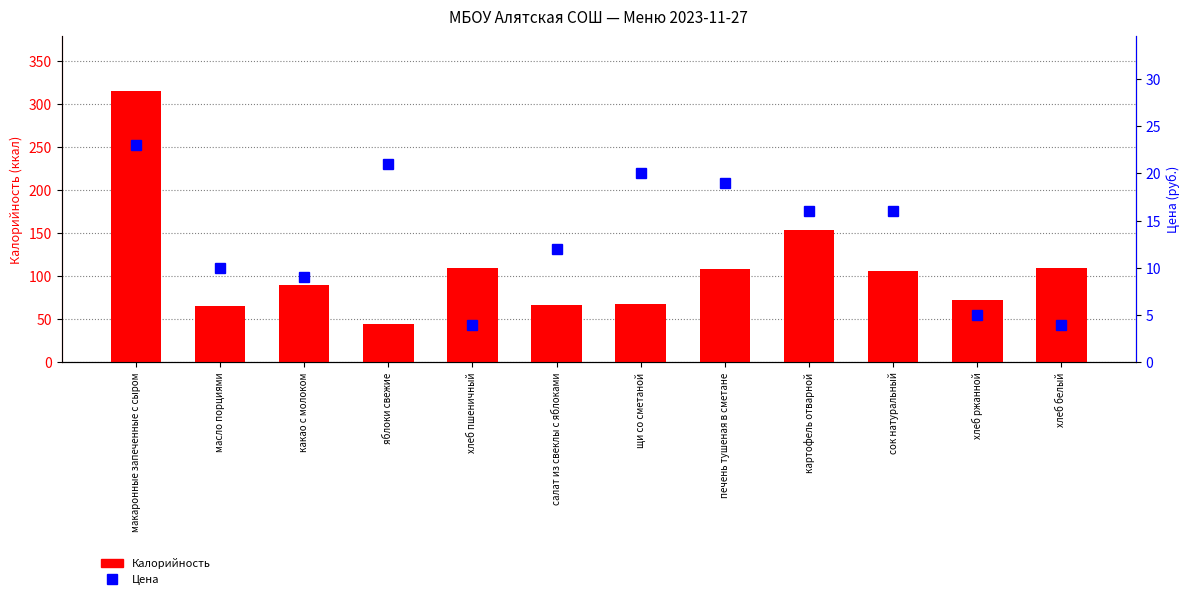

Is it true that Цена equals 5 at щи со сметаной?

False